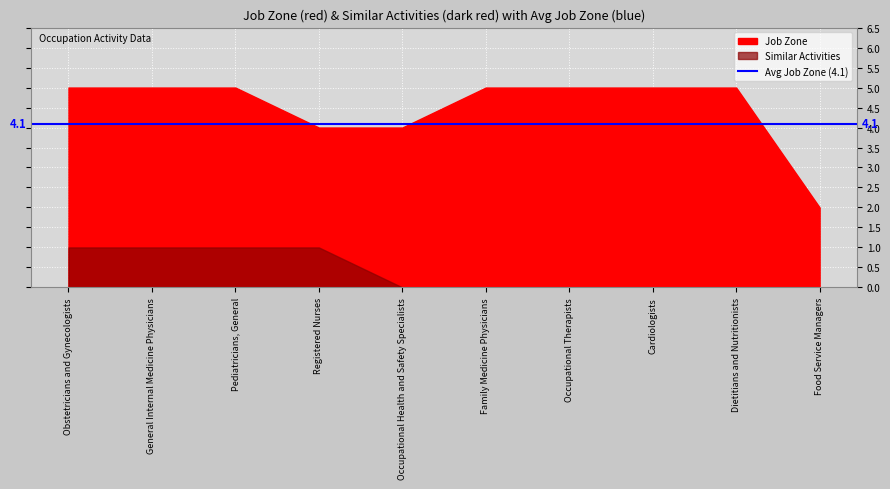

Rank the categories by Similar Activities value from lowest to highest.

Occupational Health and Safety Specialists, Family Medicine Physicians, Occupational Therapists, Cardiologists, Dietitians and Nutritionists, Food Service Managers, Obstetricians and Gynecologists, General Internal Medicine Physicians, Pediatricians, General, Registered Nurses